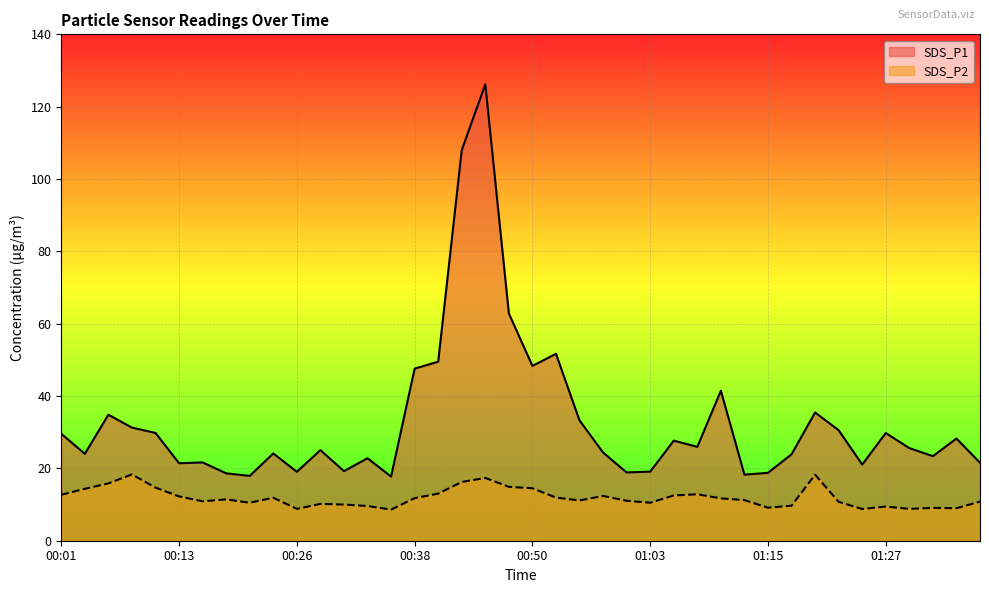

Count the number of data series in this chart.

2